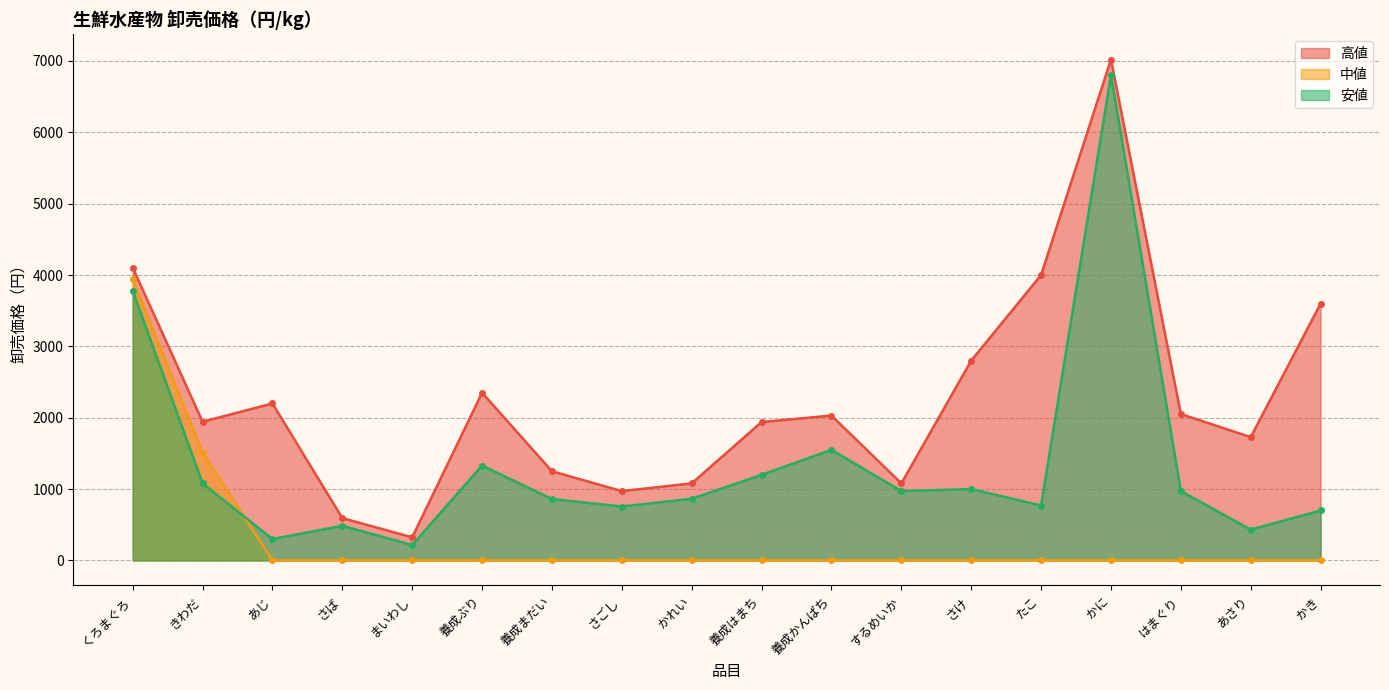

Which label corresponds to the largest value in the chart?

かに